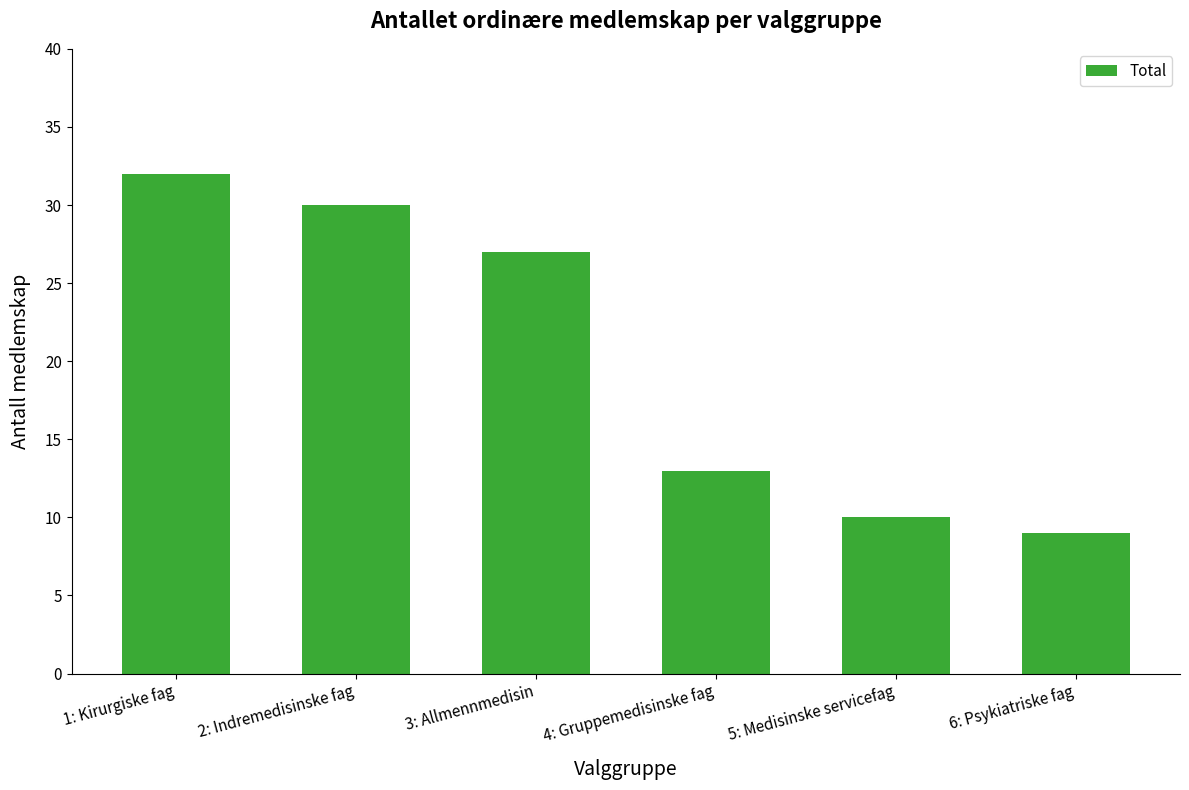

True or false: the data shows 32 at 1: Kirurgiske fag.

True